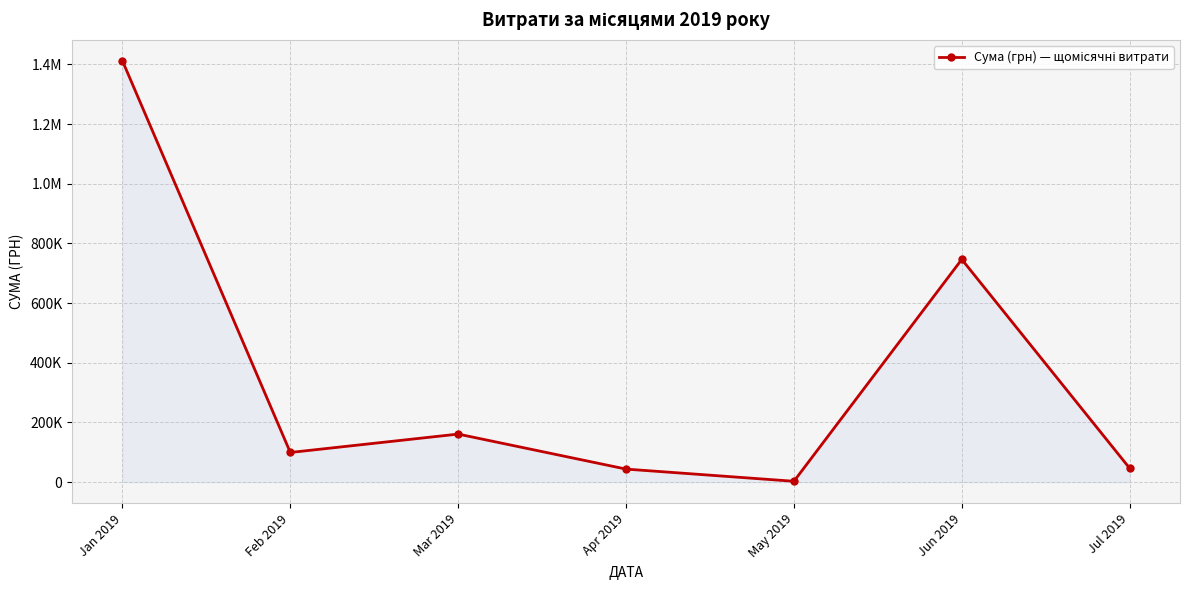

Rank the categories by value from lowest to highest.

May 2019, Apr 2019, Jul 2019, Feb 2019, Mar 2019, Jun 2019, Jan 2019